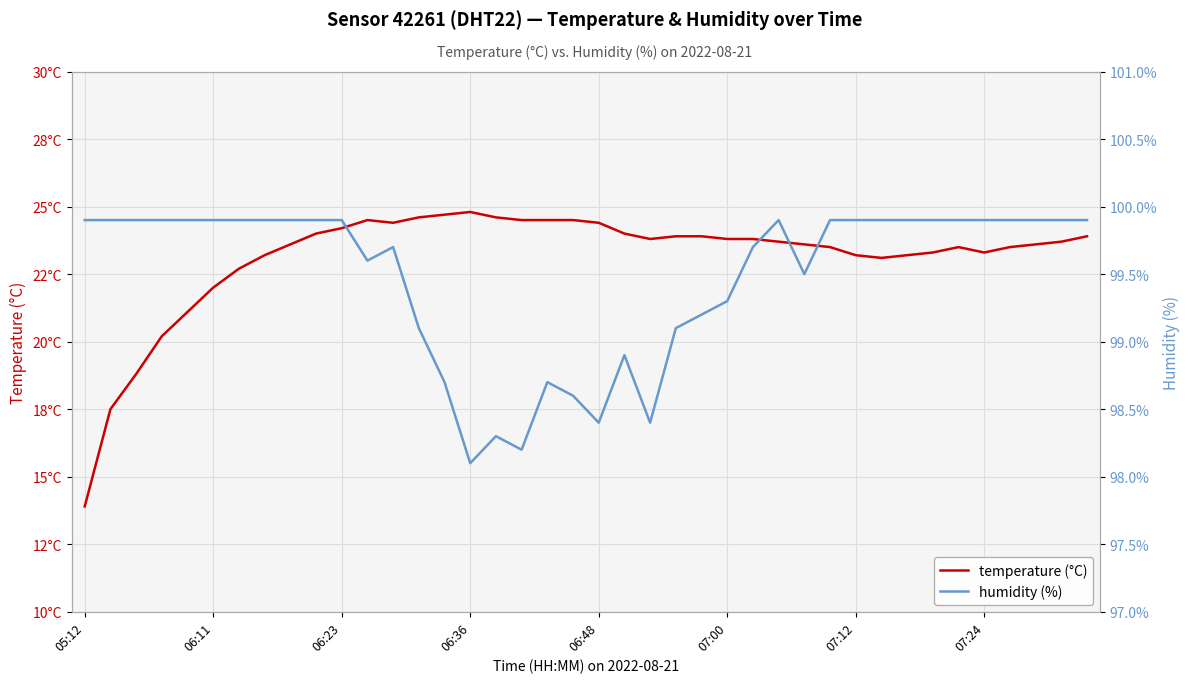

At which category is the sum across all series the highest?

06:23